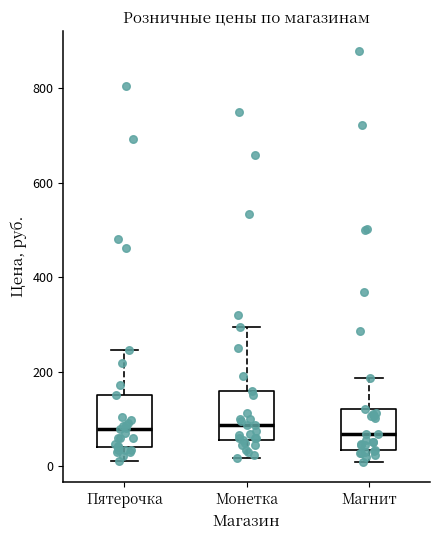

Reading left to right, transcribe this box plot: for each box, give where its median line is, the range the box spans, and where its two whiskers end, as read against the y-axis. The values are not printed on the chart, so give them approximately, as read against the axis.

Пятерочка: median 80, box 40 to 140, whiskers 0 to 240
Монетка: median 80, box 60 to 160, whiskers 20 to 300
Магнит: median 60, box 40 to 120, whiskers 0 to 180